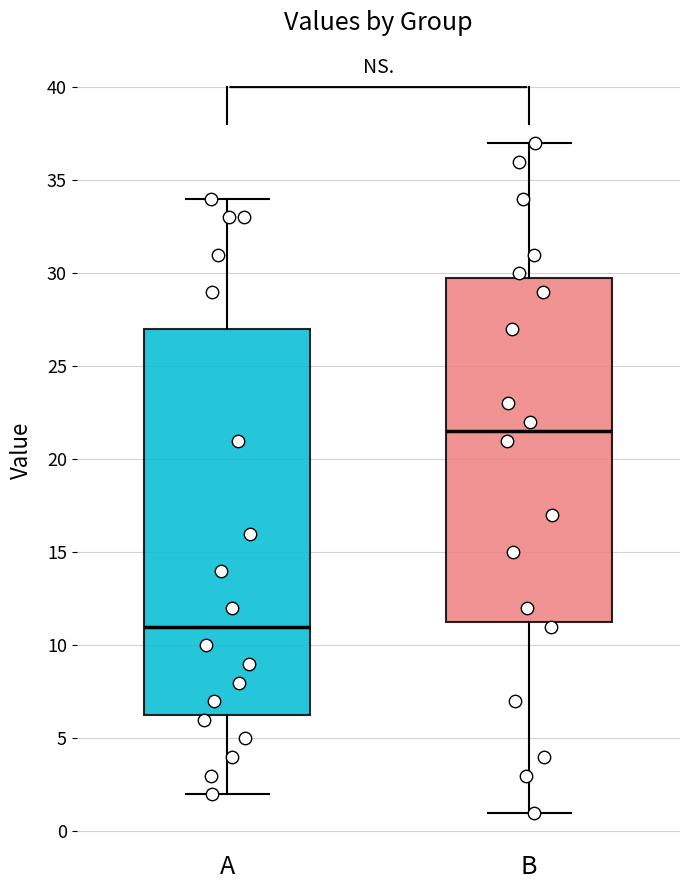

Reading left to right, transcribe this box plot: for each box, give where its median line is, the range the box spans, and where its two whiskers end, as read against the y-axis. The values are not printed on the chart, so give them approximately, as read against the axis.

A: median 11.0, box 6.5 to 27.0, whiskers 2.0 to 34.0
B: median 21.5, box 11.5 to 30.0, whiskers 1.0 to 37.0